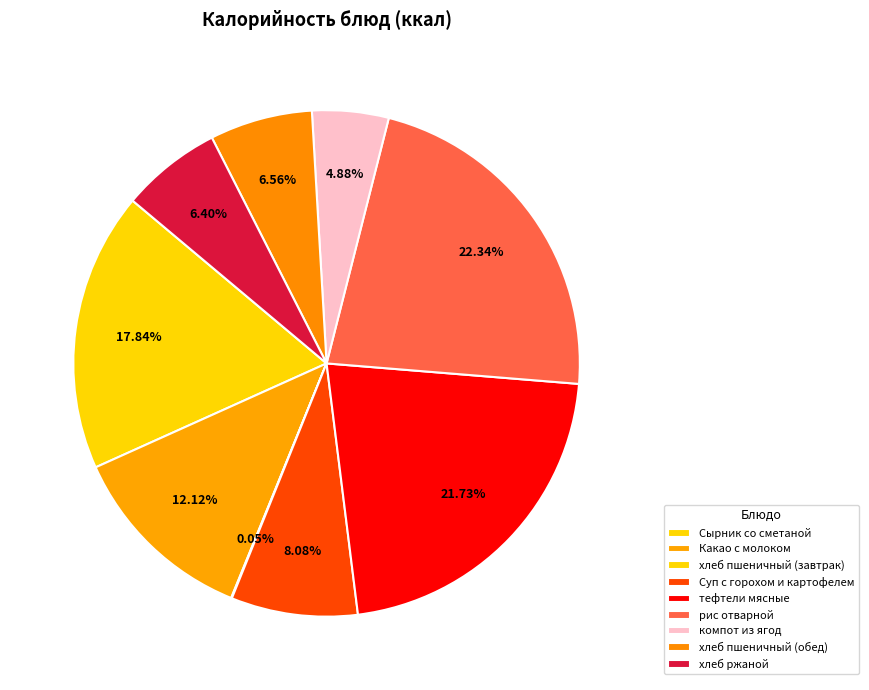

Which has a higher value, компот из ягод or Суп с горохом и картофелем?

Суп с горохом и картофелем